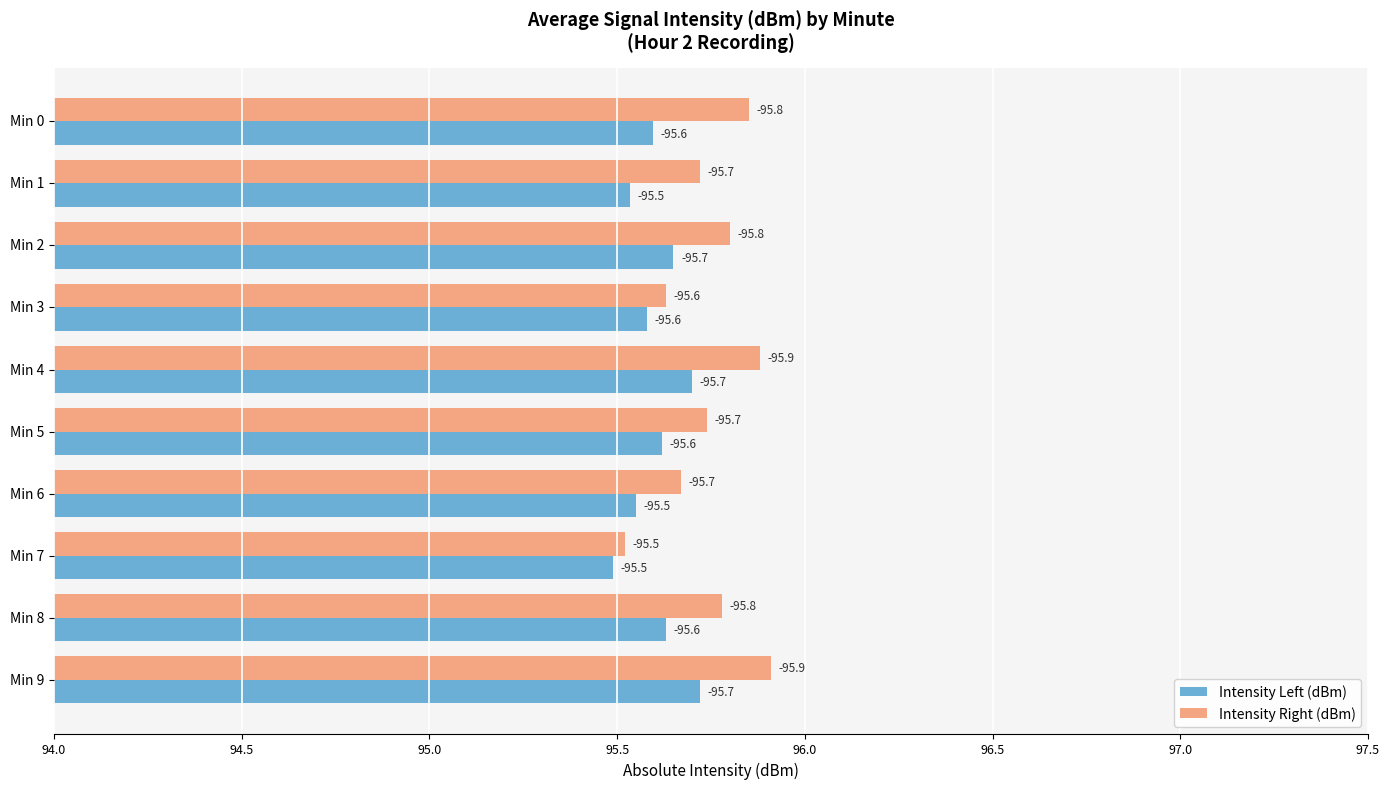

What is the value of the Intensity Left (dBm) bar at the 4th from the left?

95.6